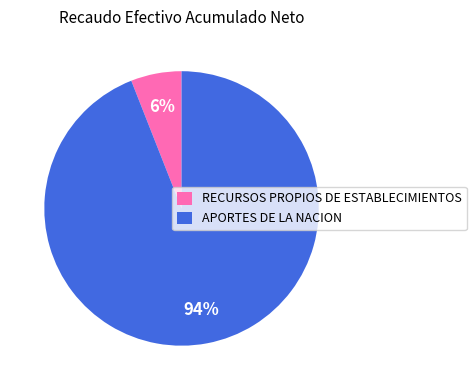

Which category has the smallest portion of the pie?

RECURSOS PROPIOS DE ESTABLECIMIENTOS